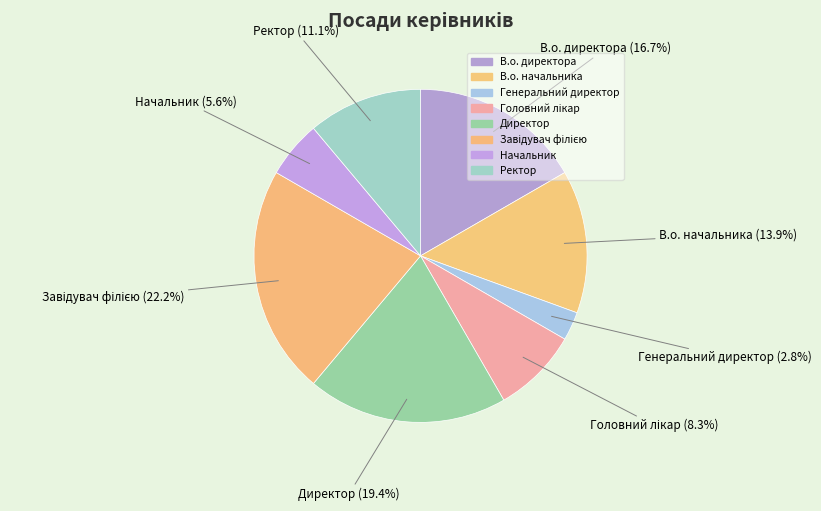

Is there a majority slice in this chart?

No